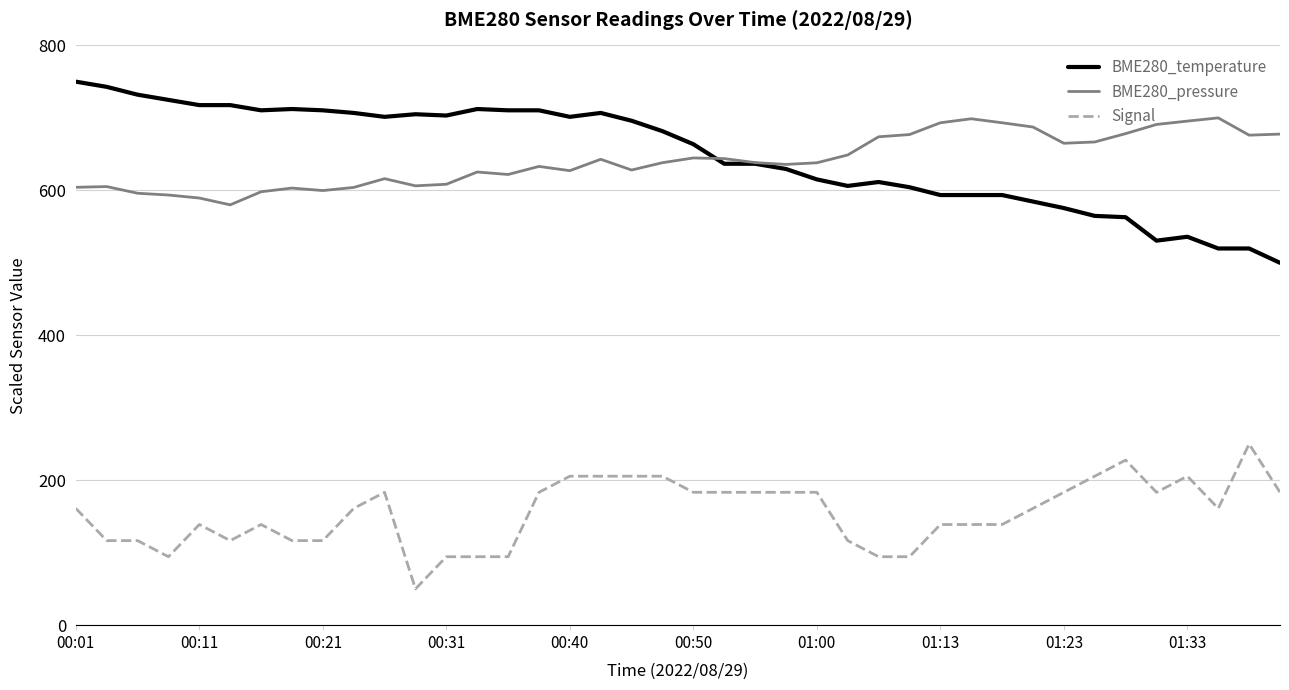

True or false: BME280_temperature and Signal cross at least once.

False